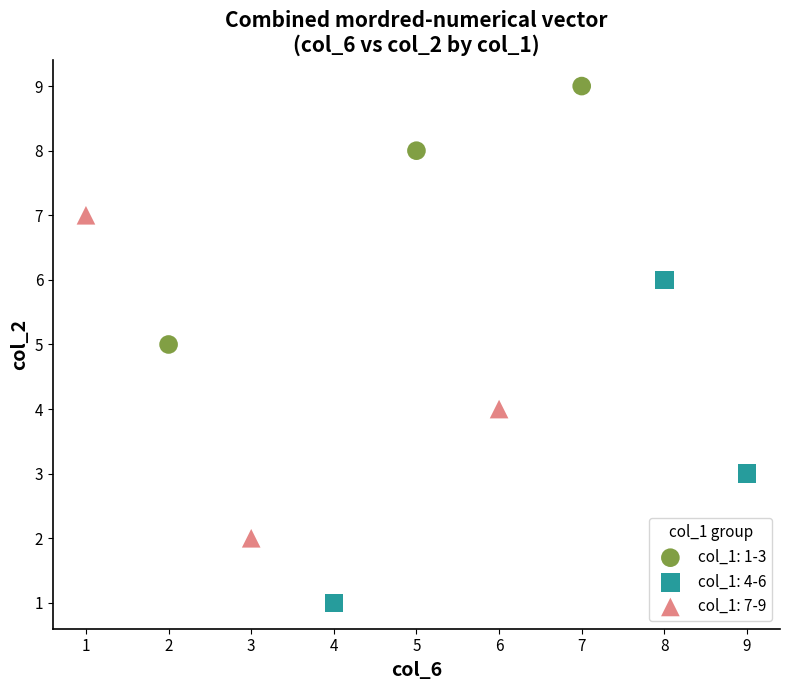

Which series contains the lowest Y value?

col_1: 4-6